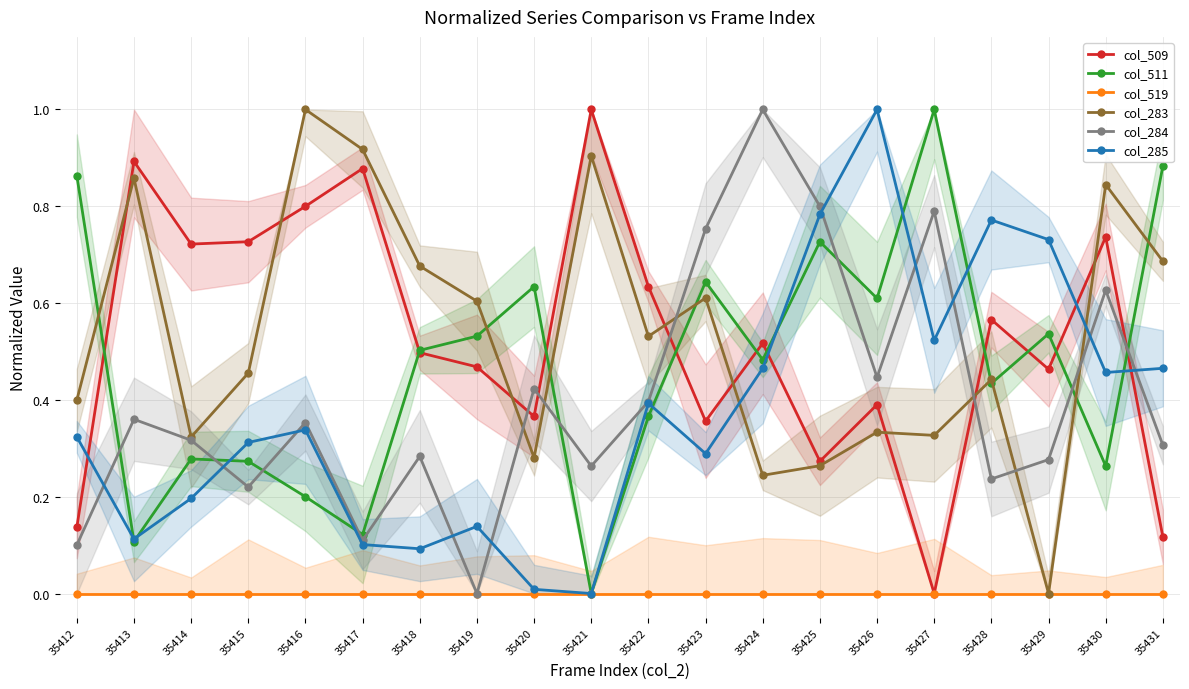

Reading left to right, what are all the values shown in this chart?

col_509: 0.1	0.9	0.7	0.7	0.8	0.9	0.5	0.5	0.4	1.0	0.6	0.4	0.5	0.3	0.4	0.0	0.6	0.5	0.7	0.1
col_511: 0.9	0.1	0.3	0.3	0.2	0.1	0.5	0.5	0.6	0.0	0.4	0.6	0.5	0.7	0.6	1.0	0.4	0.5	0.3	0.9
col_519: 0.0	0.0	0.0	0.0	0.0	0.0	0.0	0.0	0.0	0.0	0.0	0.0	0.0	0.0	0.0	0.0	0.0	0.0	0.0	0.0
col_283: 0.4	0.9	0.3	0.5	1.0	0.9	0.7	0.6	0.3	0.9	0.5	0.6	0.2	0.3	0.3	0.3	0.4	0.0	0.8	0.7
col_284: 0.1	0.4	0.3	0.2	0.4	0.1	0.3	0.0	0.4	0.3	0.4	0.8	1.0	0.8	0.4	0.8	0.2	0.3	0.6	0.3
col_285: 0.3	0.1	0.2	0.3	0.3	0.1	0.1	0.1	0.0	0.0	0.4	0.3	0.5	0.8	1.0	0.5	0.8	0.7	0.5	0.5